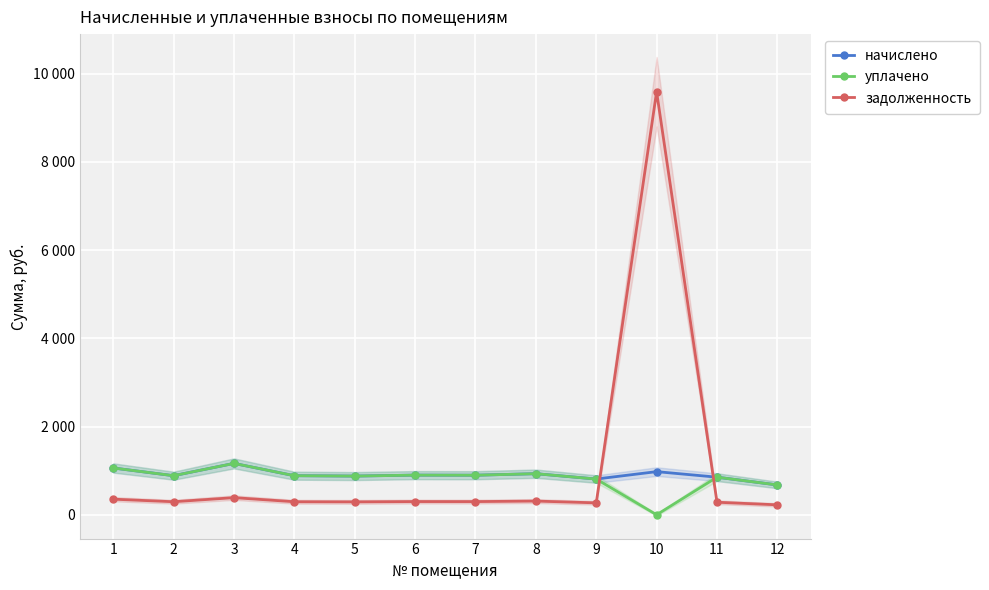

Where does the уплачено series first go above 885?

1